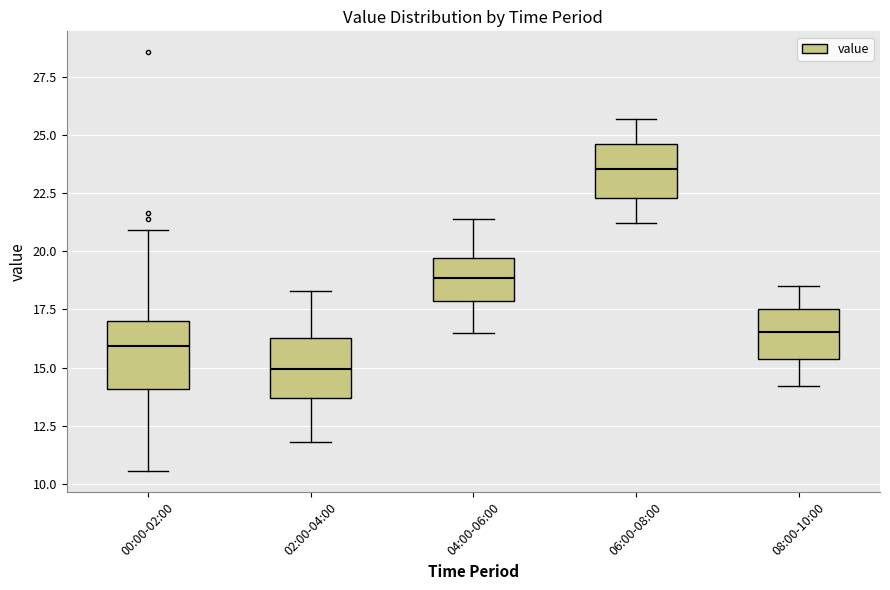

Where is the upper edge of the box for 00:00-02:00 on the y-axis? The values are not printed on the chart, so give them approximately, as read against the axis.

17.0